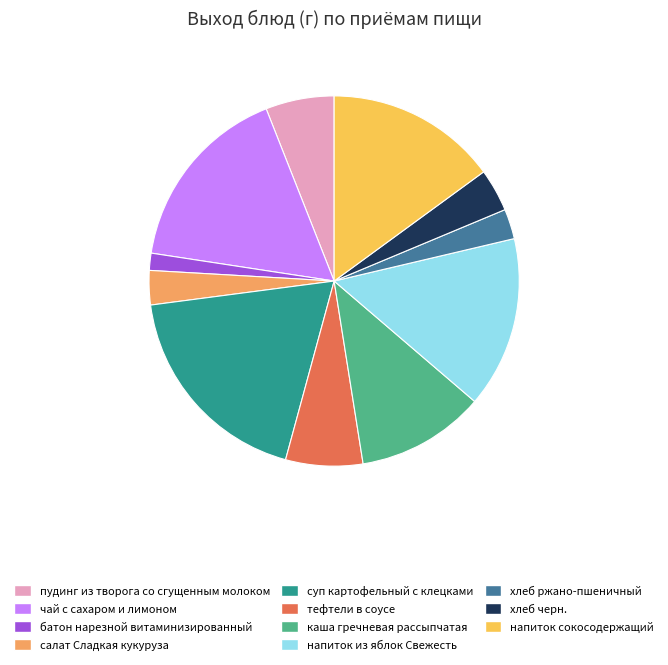

Combined, do суп картофельный с клецками and каша гречневая рассыпчатая account for over 50%?

No